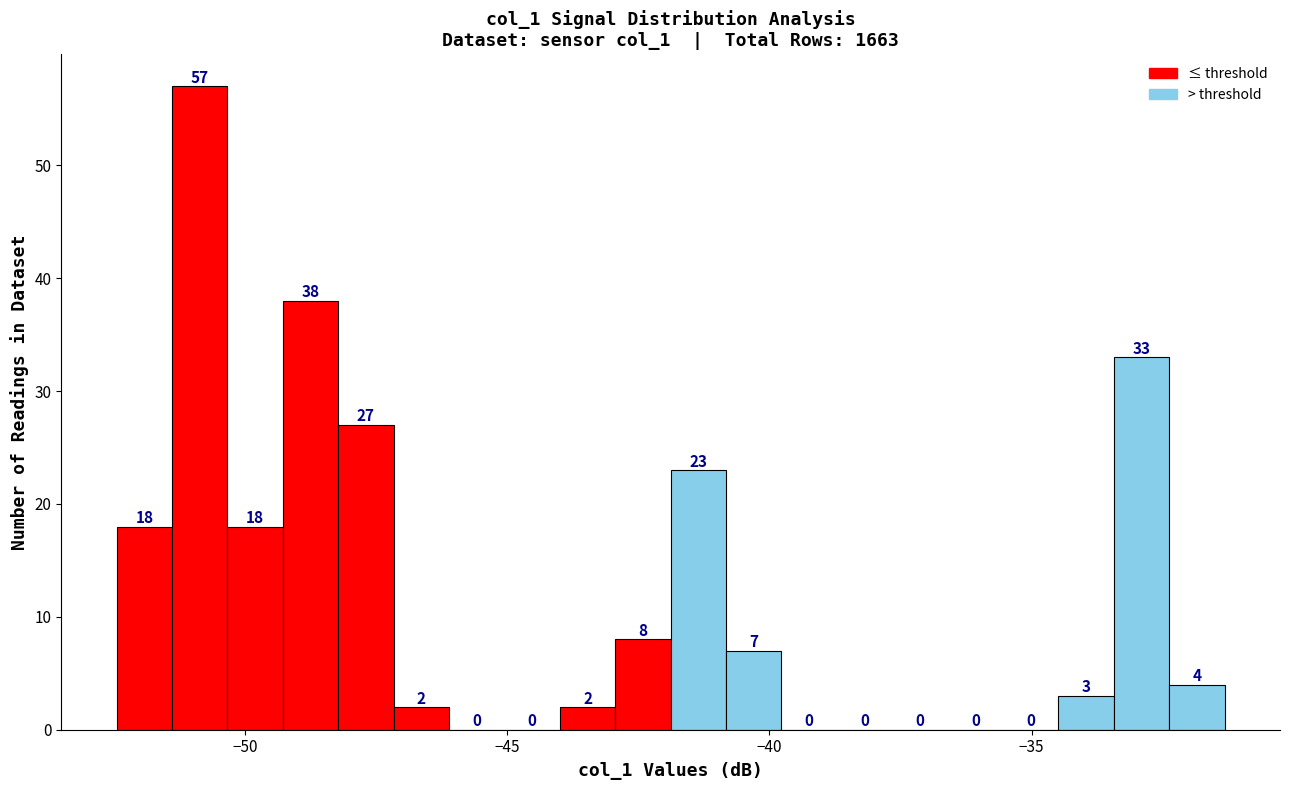

Around what value on the x-axis is the tallest bar? Give the approximate position of its centre, as read against the axis.

-51.0